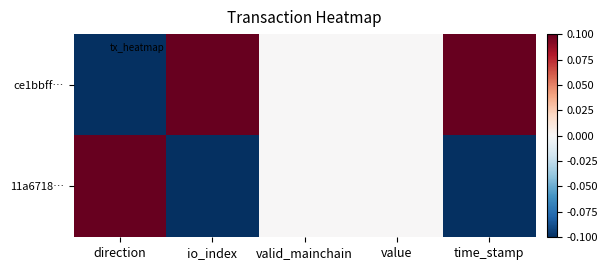

Rank the series at direction from highest to lowest value.

11a6718…, ce1bbff…